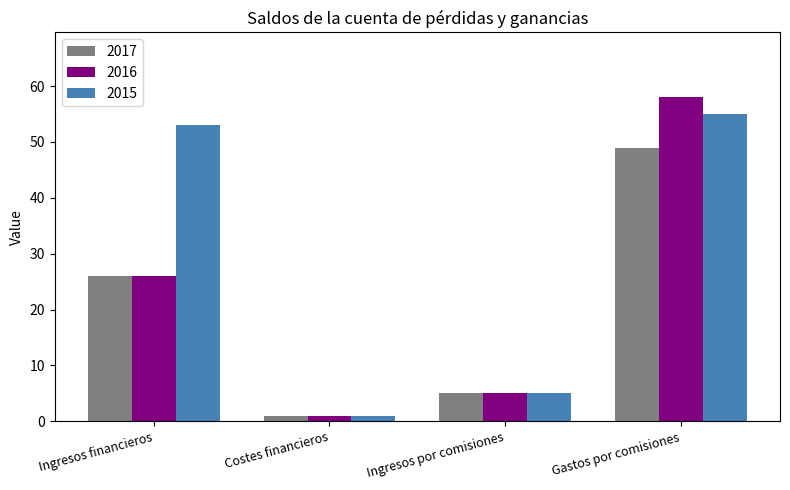

What are all the series names shown in the legend?

2017, 2016, 2015